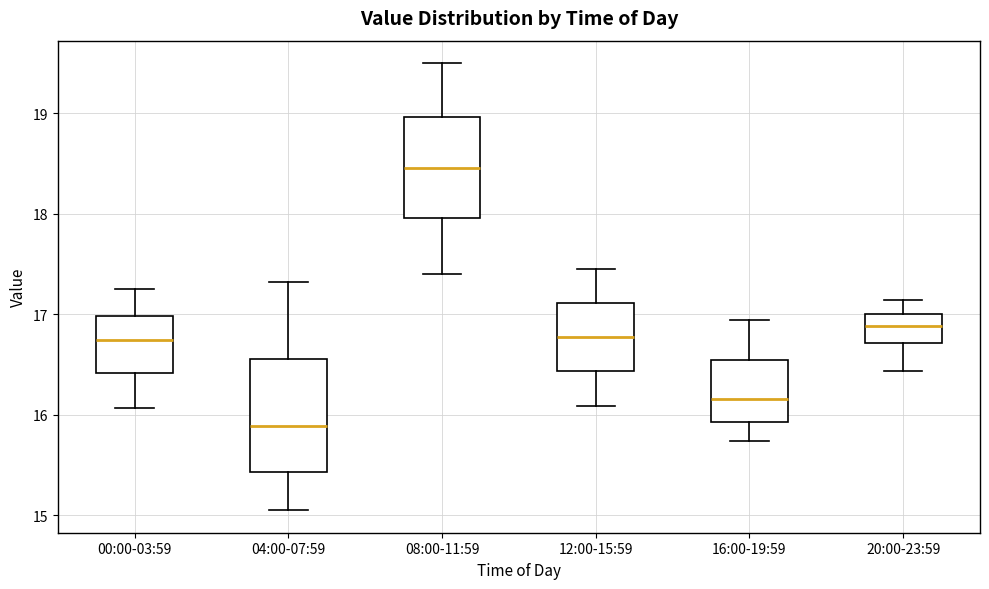

Which box's median line is the highest?

08:00-11:59